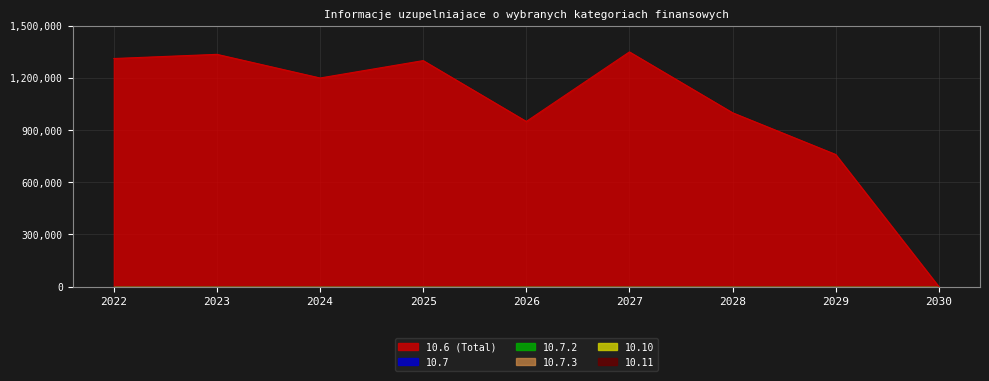

How many lines are shown in the chart?

6